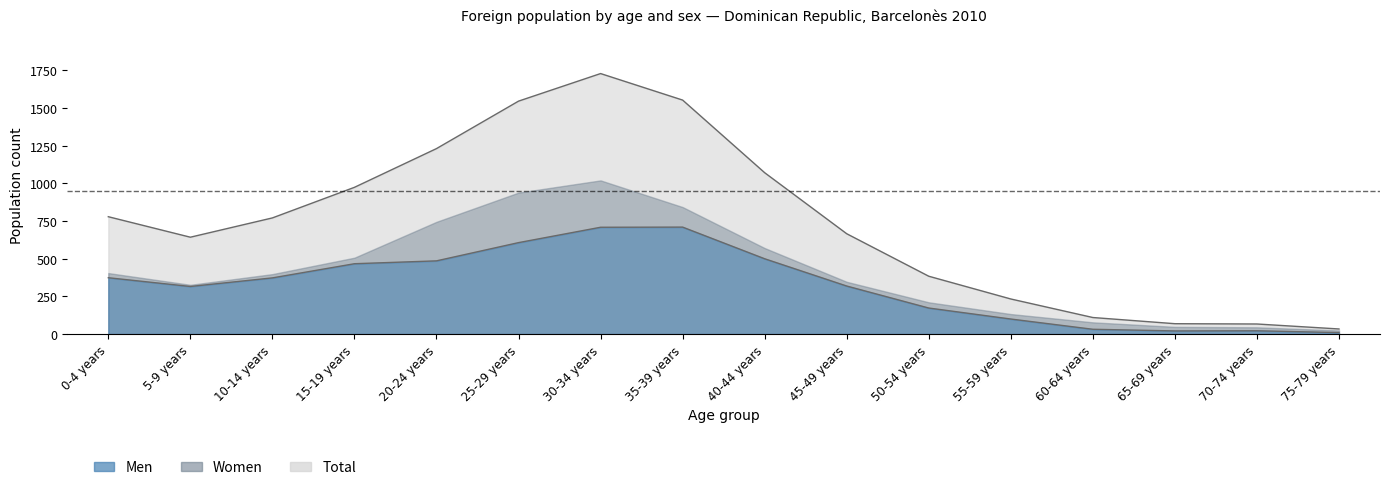

How many values in the Men series are below 373?

8